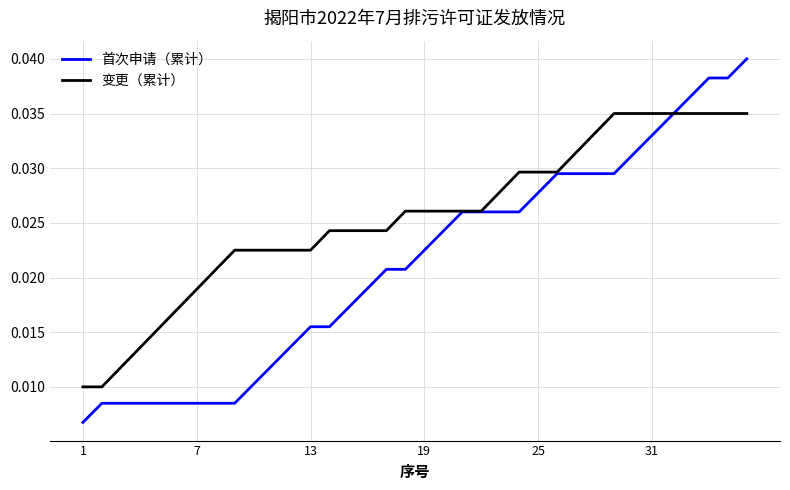

List the series in order of their overall mean, highest first.

变更（累计）, 首次申请（累计）